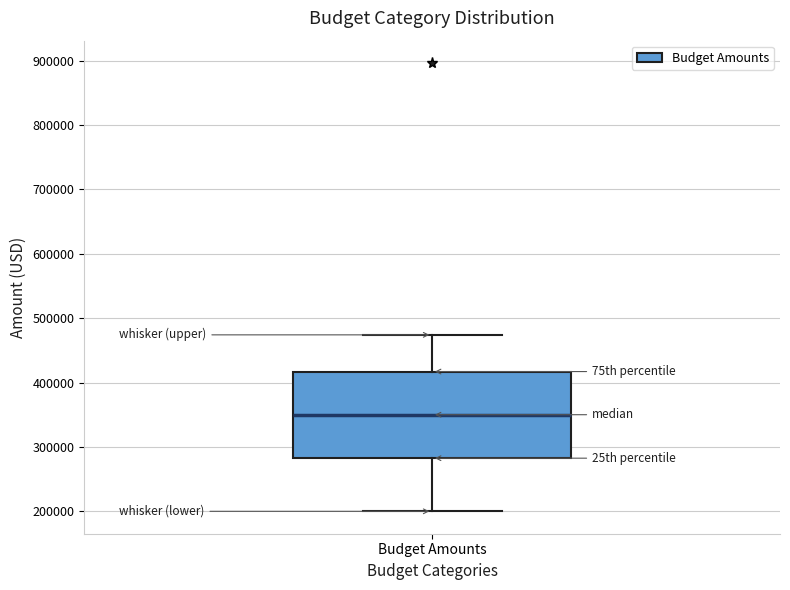

Where is the upper edge of the box for Budget Amounts on the y-axis? The values are not printed on the chart, so give them approximately, as read against the axis.

420000